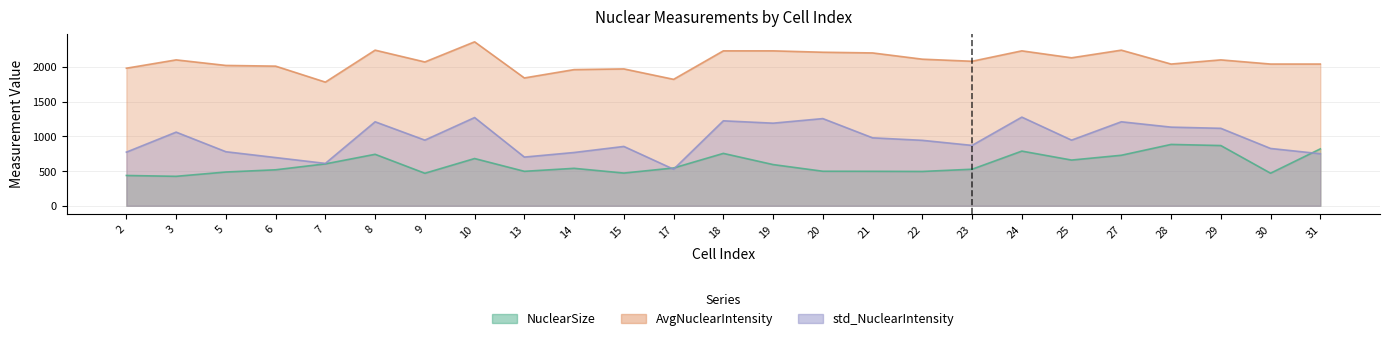

What is the value of the std_NuclearIntensity point at the 20th from the left?

945